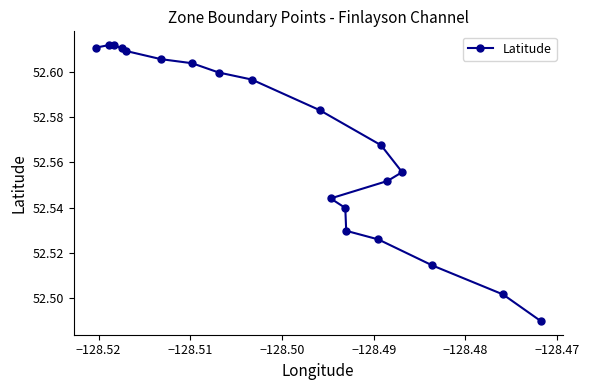

How many values are between 52 and 53?

20